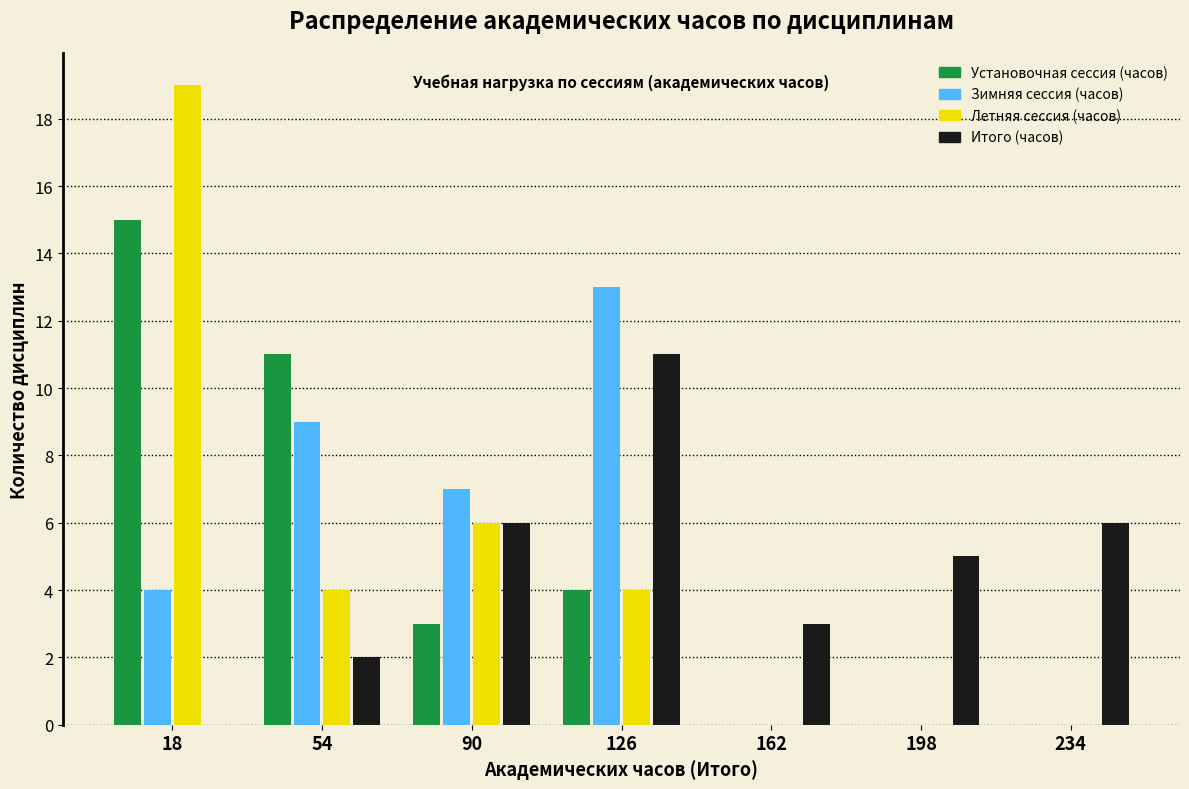

Reading left to right, transcribe all the data shown in this chart.

Установочная сессия (часов): 18=15	54=11	90=3	126=4	162=0	198=0	234=0
Зимняя сессия (часов): 18=4	54=9	90=7	126=13	162=0	198=0	234=0
Летняя сессия (часов): 18=19	54=4	90=6	126=4	162=0	198=0	234=0
Итого (часов): 18=0	54=2	90=6	126=11	162=3	198=5	234=6